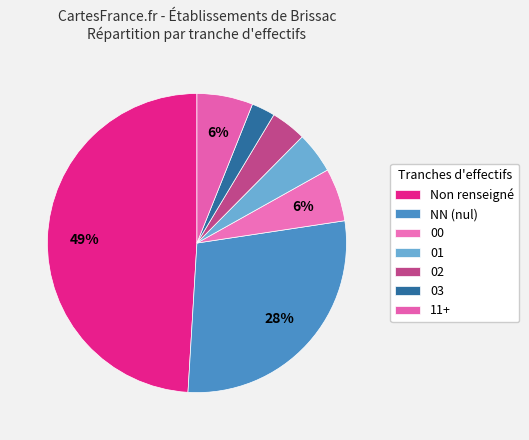

Count the number of slices in the pie.

7